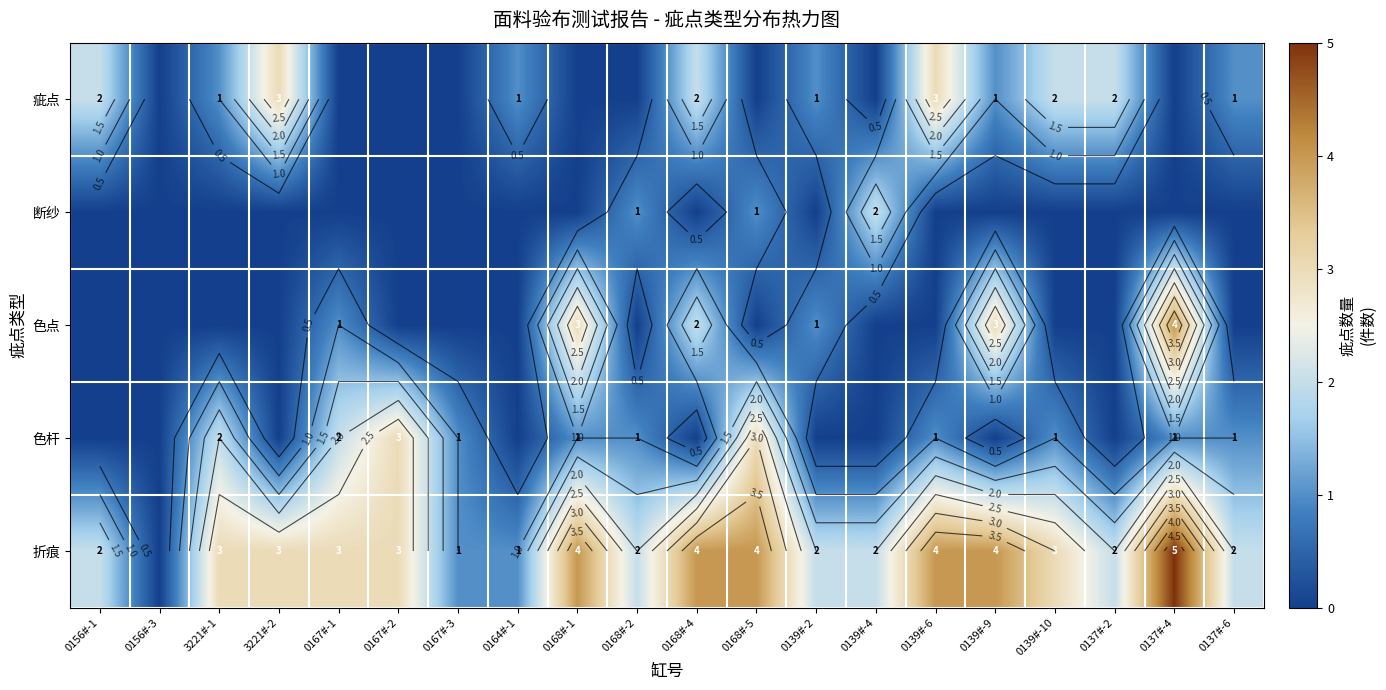

What is the sum of all 断纱 values?

4